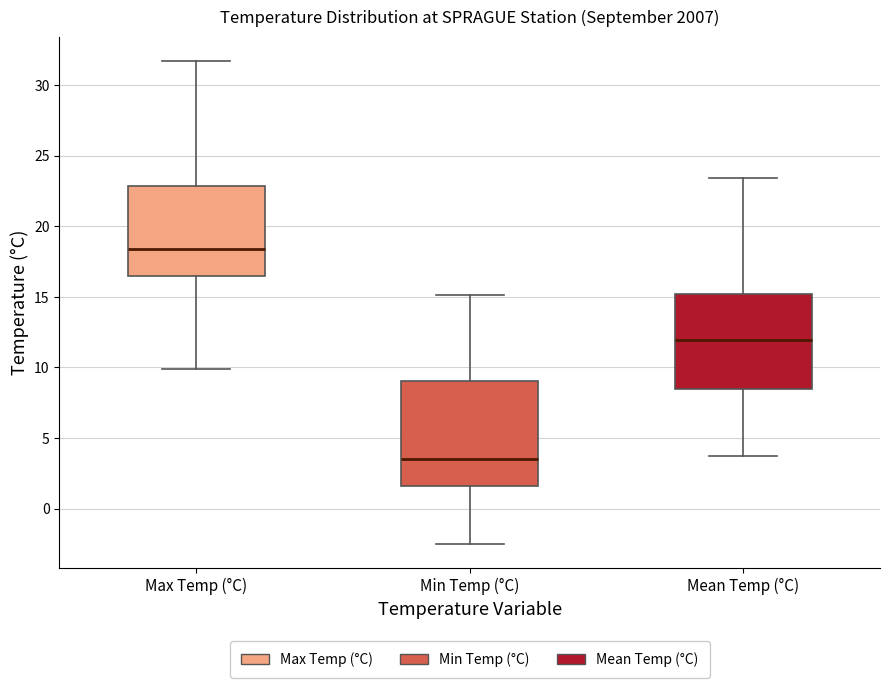

Reading left to right, transcribe this box plot: for each box, give where its median line is, the range the box spans, and where its two whiskers end, as read against the y-axis. The values are not printed on the chart, so give them approximately, as read against the axis.

Max Temp (°C): median 18.5, box 16.5 to 23.0, whiskers 10.0 to 31.5
Min Temp (°C): median 3.5, box 1.5 to 9.0, whiskers -2.5 to 15.0
Mean Temp (°C): median 12.0, box 8.5 to 15.0, whiskers 3.5 to 23.5